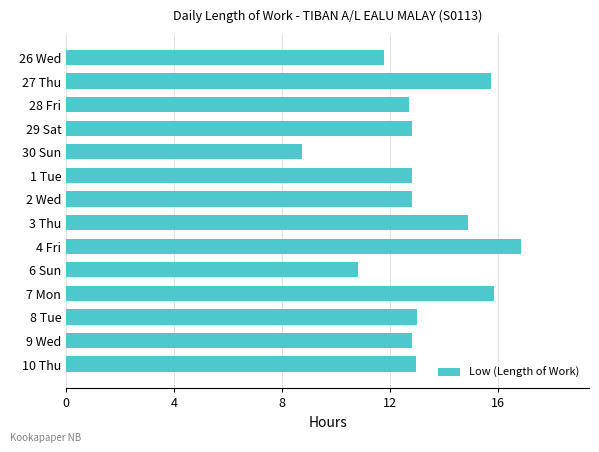

Reading top to bottom, what are all the values shown in this chart?

26 Wed=11.8	27 Thu=15.7	28 Fri=12.7	29 Sat=12.8	30 Sun=8.7	1 Tue=12.8	2 Wed=12.8	3 Thu=14.9	4 Fri=16.8	6 Sun=10.8	7 Mon=15.8	8 Tue=13.0	9 Wed=12.8	10 Thu=13.0